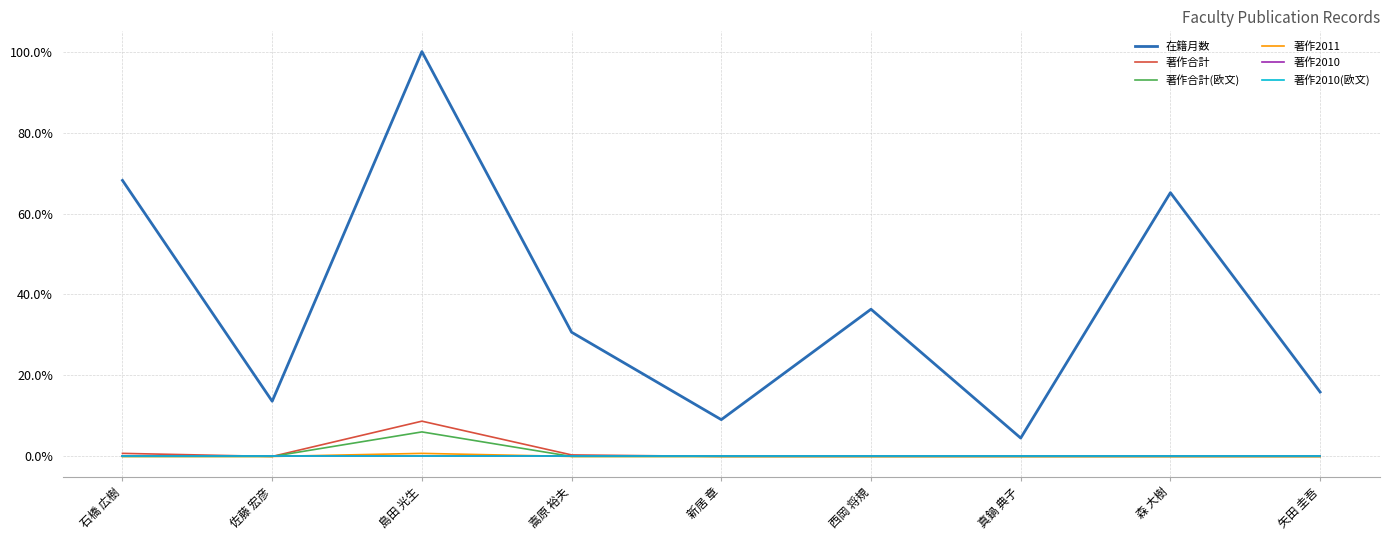

Does the chart display data point markers on the line(s)?

No